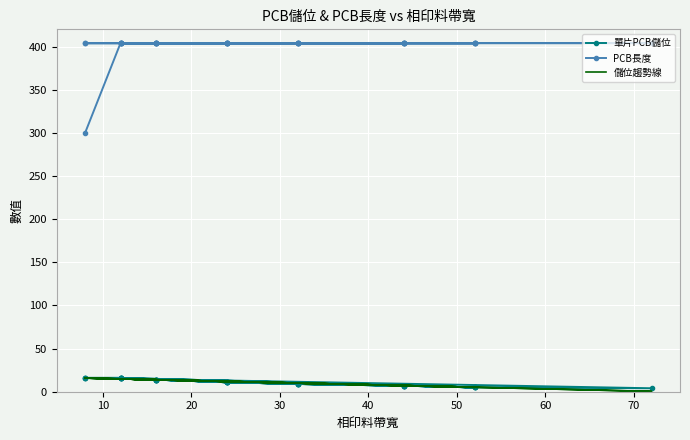

What is the smallest value displayed?

0.4